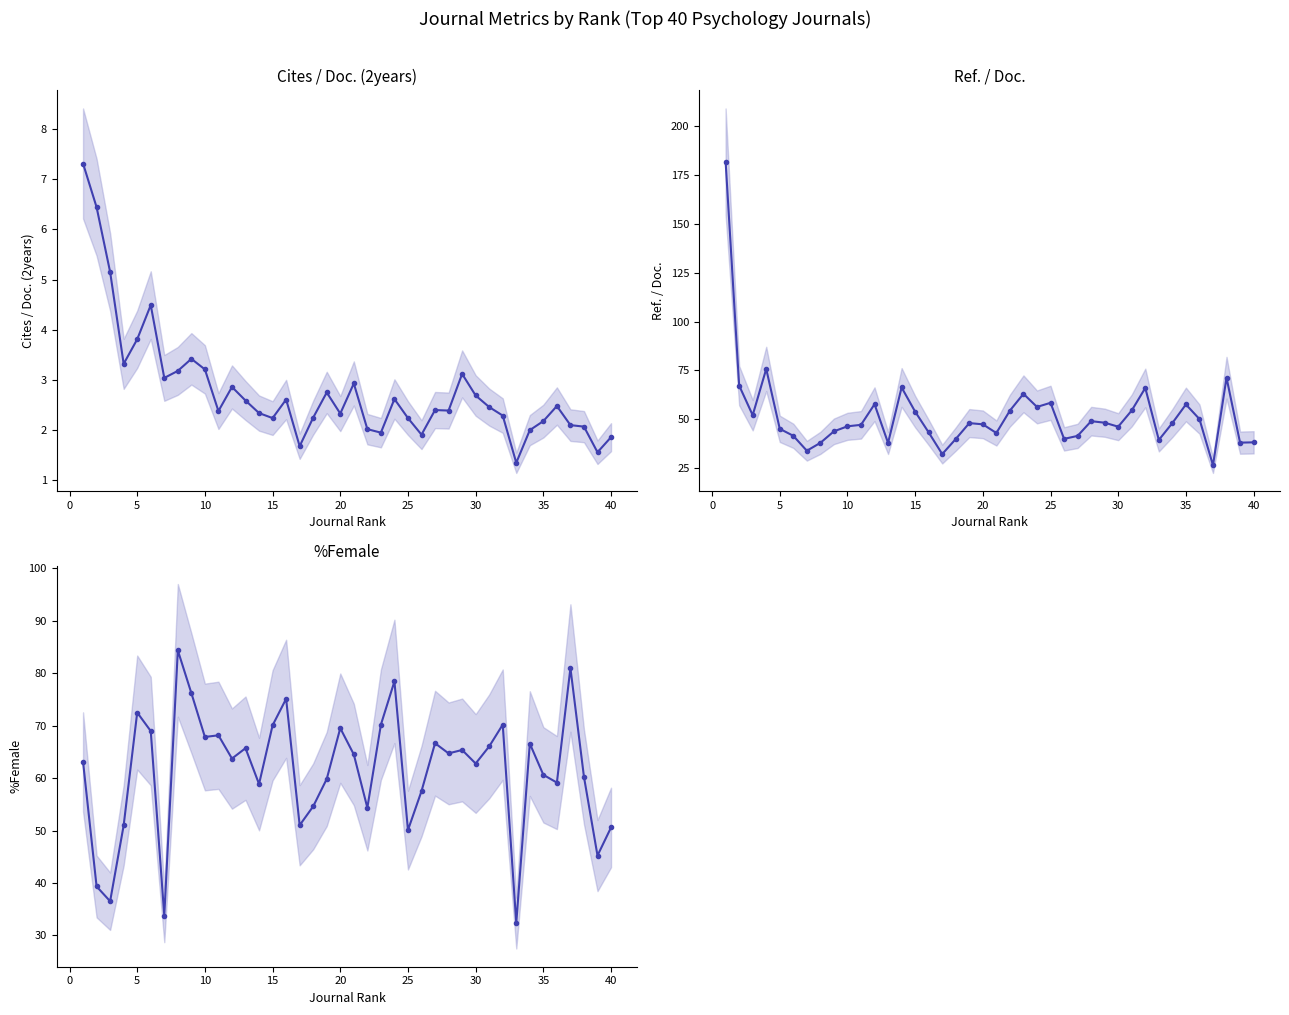

Reading left to right, extract all data points from this chart.

Cites / Doc. (2years): 7.3	6.4	5.2	3.3	3.8	4.5	3.0	3.2	3.4	3.2	2.4	2.9	2.6	2.3	2.2	2.6	1.7	2.2	2.8	2.3	2.9	2.0	1.9	2.6	2.2	1.9	2.4	2.4	3.1	2.7	2.5	2.3	1.4	2.0	2.2	2.5	2.1	2.1	1.6	1.9
Ref. / Doc.: 181.9	67.2	52.0	75.7	45.0	41.4	33.8	37.8	43.7	46.3	47.0	57.6	37.8	66.2	53.8	43.1	32.0	39.8	47.9	47.3	42.9	54.3	62.9	56.2	58.3	39.8	41.4	48.9	48.1	46.1	54.4	66.0	39.3	48.0	57.5	50.0	26.3	71.2	37.9	38.1
%Female: 63.1	39.3	36.5	51.0	72.5	69.0	33.8	84.4	76.2	67.8	68.2	63.7	65.7	58.9	70.1	75.1	51.0	54.6	59.8	69.5	64.5	54.3	70.2	78.4	50.1	57.5	66.7	64.7	65.4	62.8	66.0	70.2	32.4	66.6	60.6	59.1	81.0	60.2	45.2	50.6